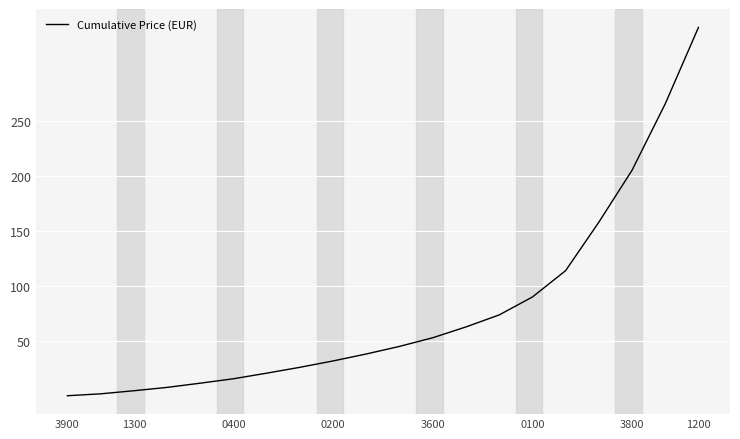

What is the maximum value shown in the chart?

335.0